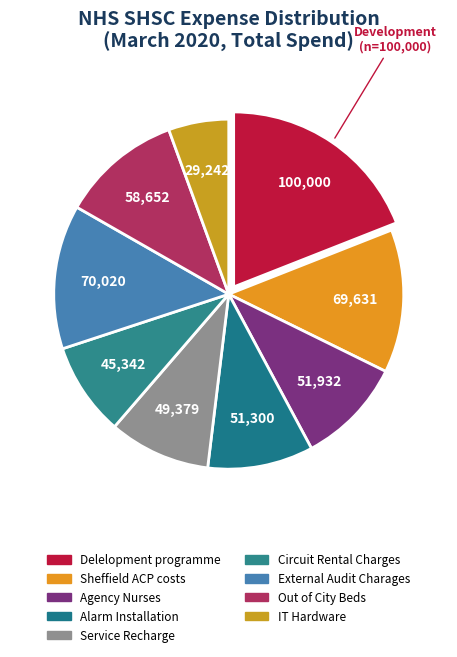

The Service Recharge slice represents 17% of the pie. True or false?

False